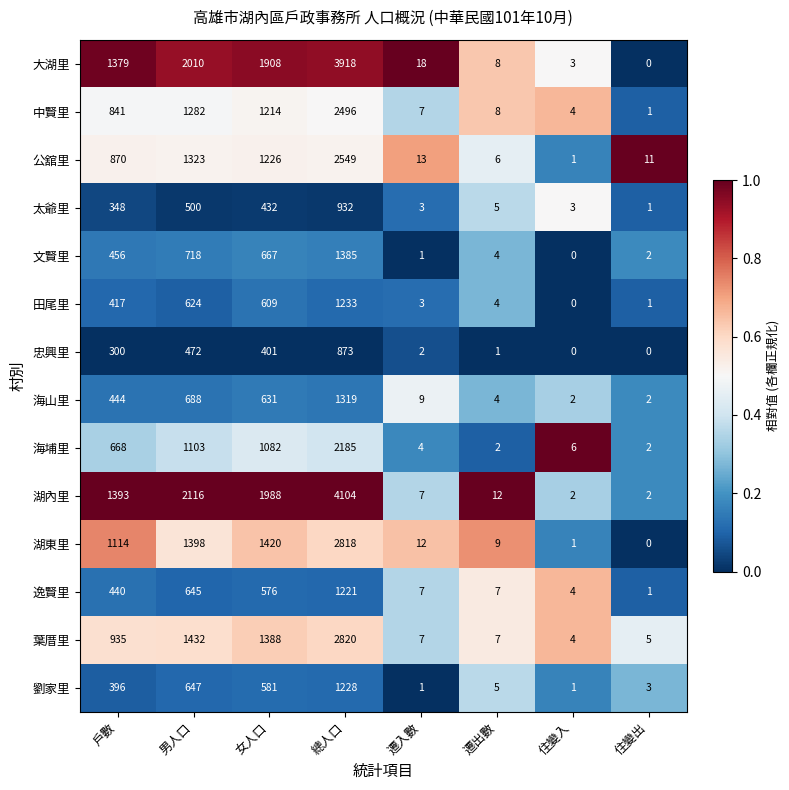

How many series are shown in this chart?

14